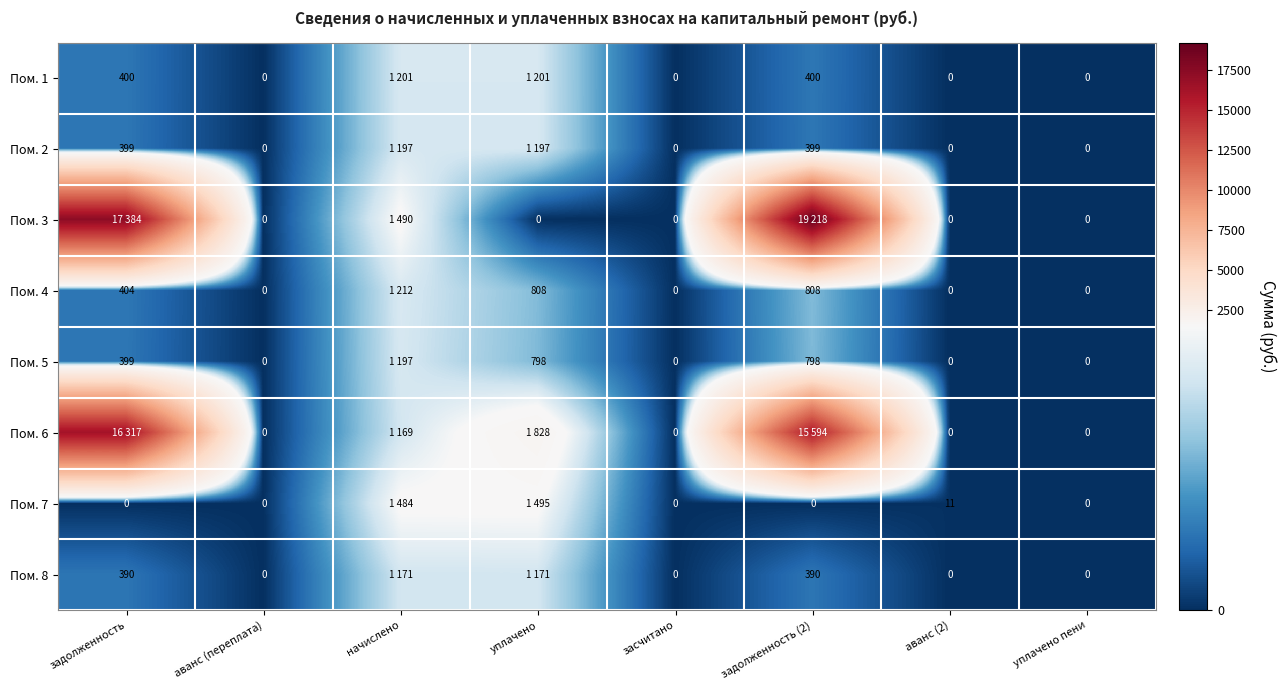

At which label does Пом. 4 first exceed 403?

задолженность